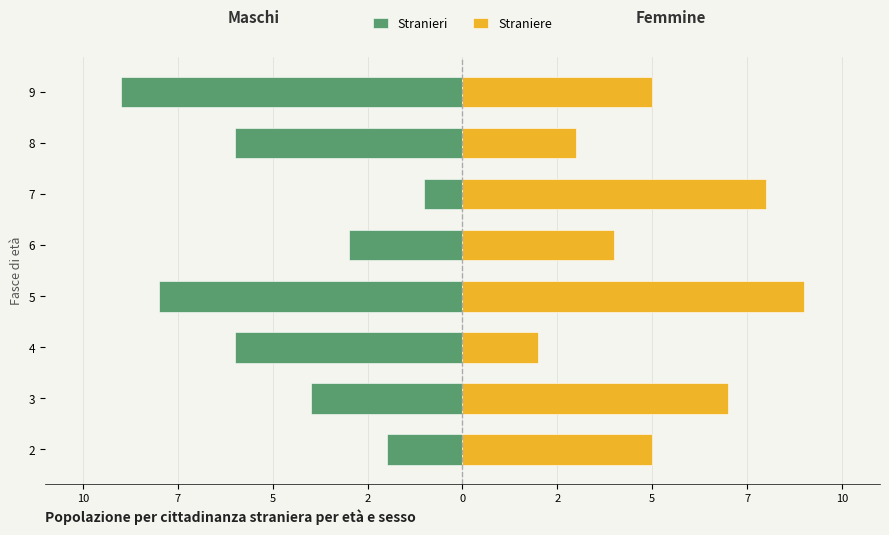

Which category has the highest value in the Straniere series?

5